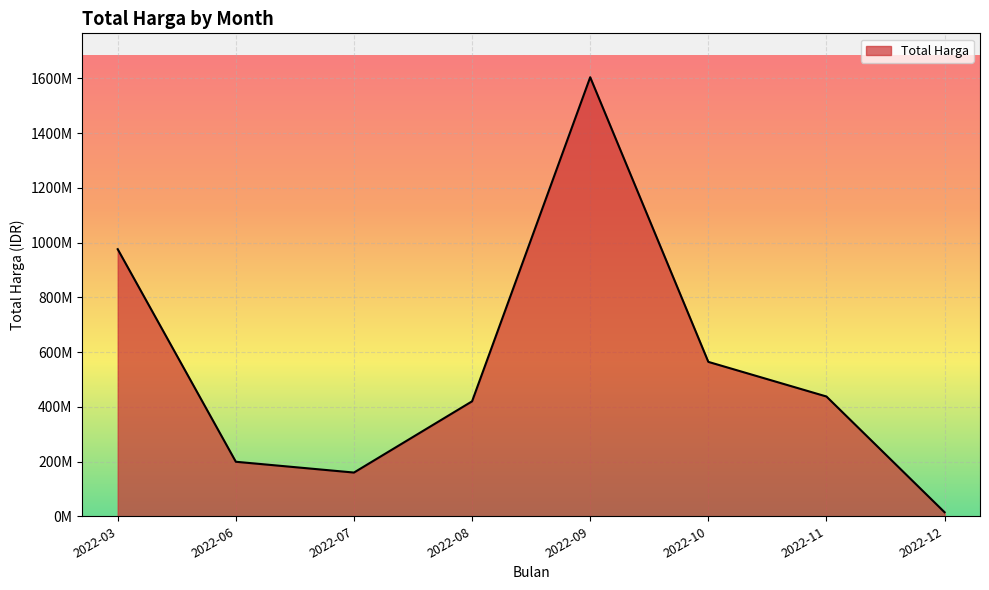

What is the minimum value shown in the chart?

2395750